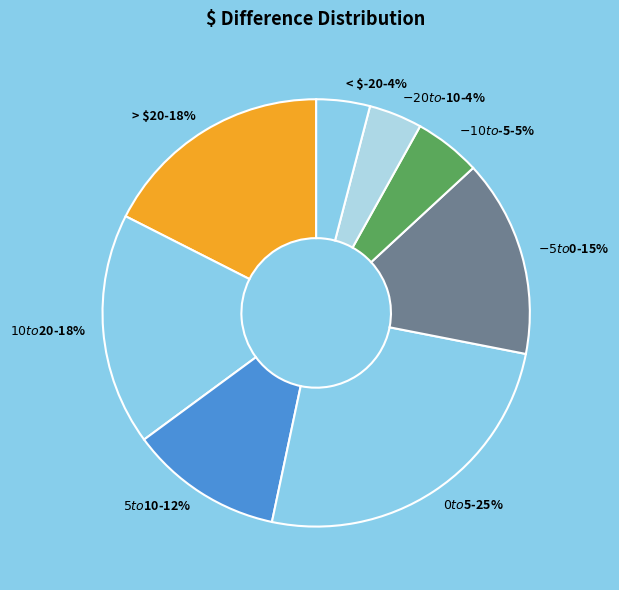

How many slices are in this pie chart?

8